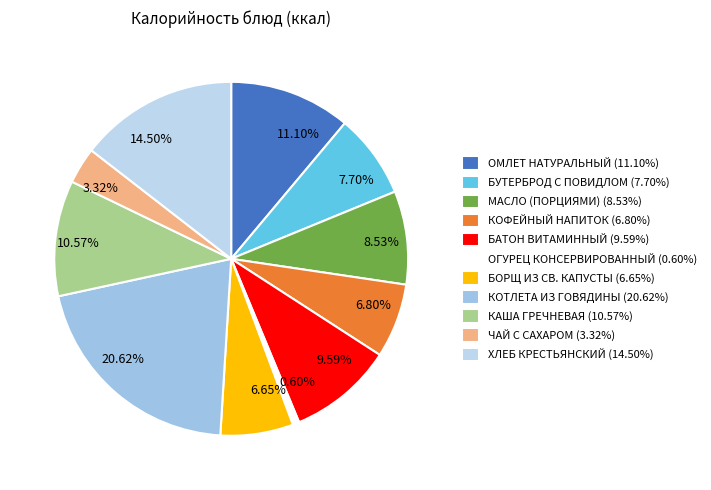

What percentage is NOT represented by МАСЛО (ПОРЦИЯМИ)?

91.5%